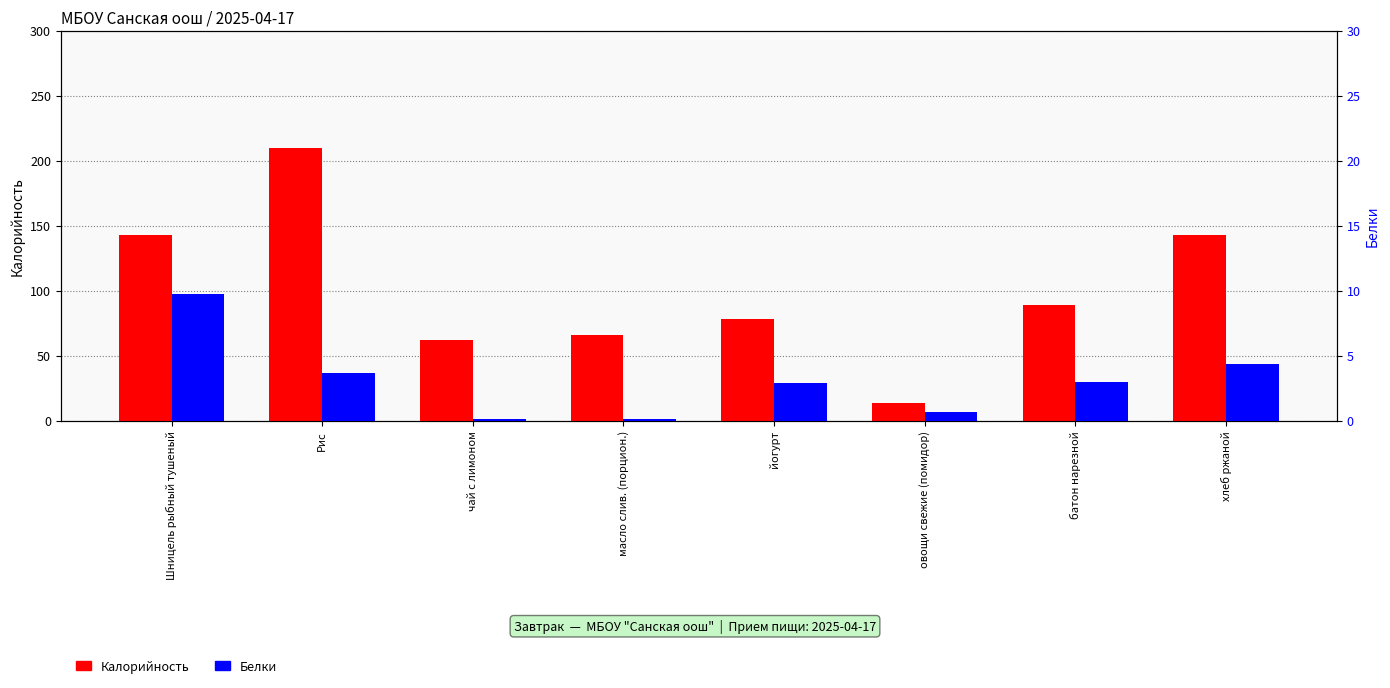

At which label is Белки closest to 4?

хлеб ржаной